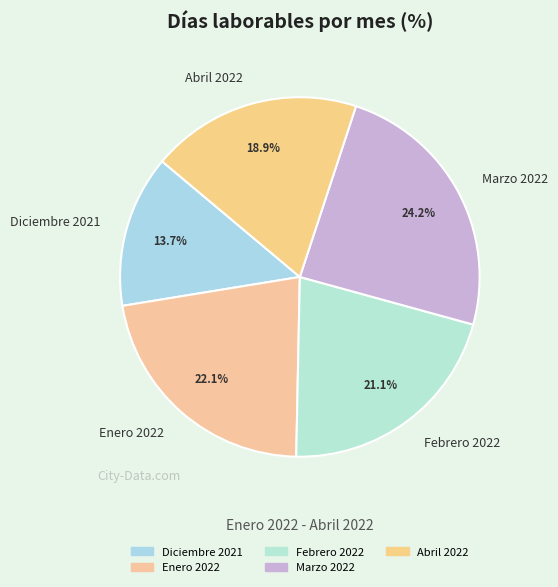

To the nearest percent, what is the average slice percentage?

20%